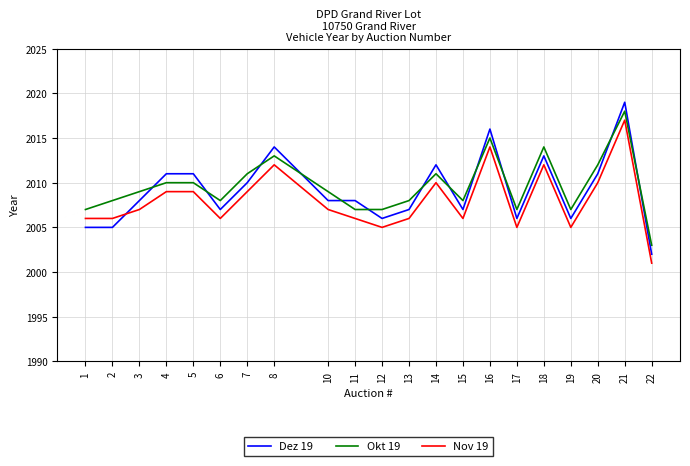

Where is Dez 19 nearest to the value 2010?

7